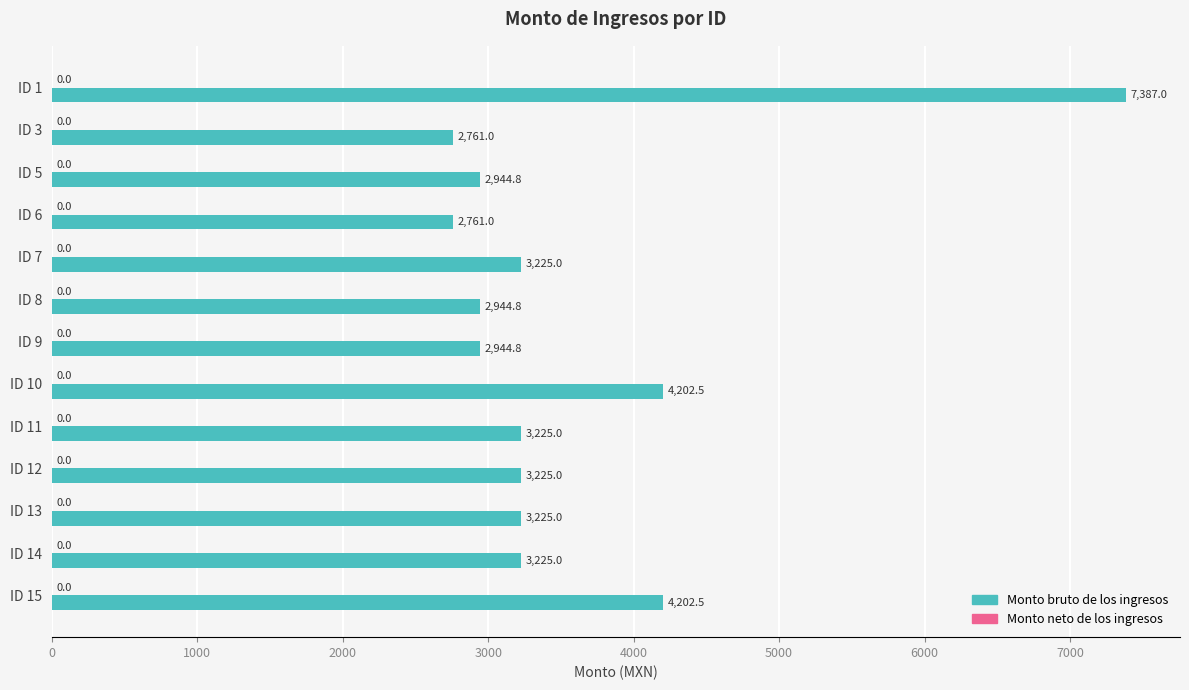

What is the difference between the second highest and minimum values?

1441.5